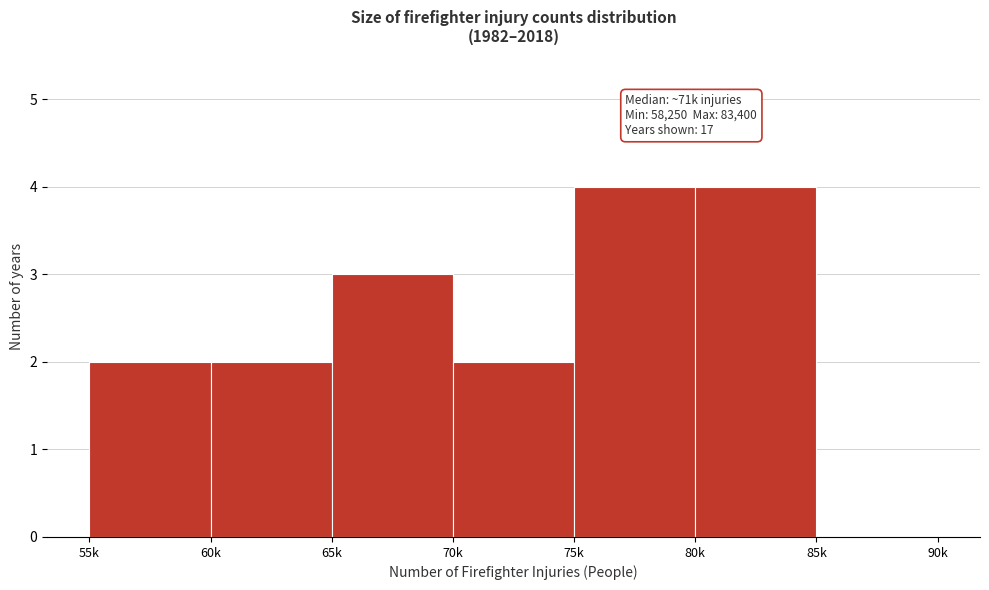

Reading left to right, what are all the values shown in this chart?

55k=2	60k=2	65k=3	70k=2	75k=4	80k=4	85k=0